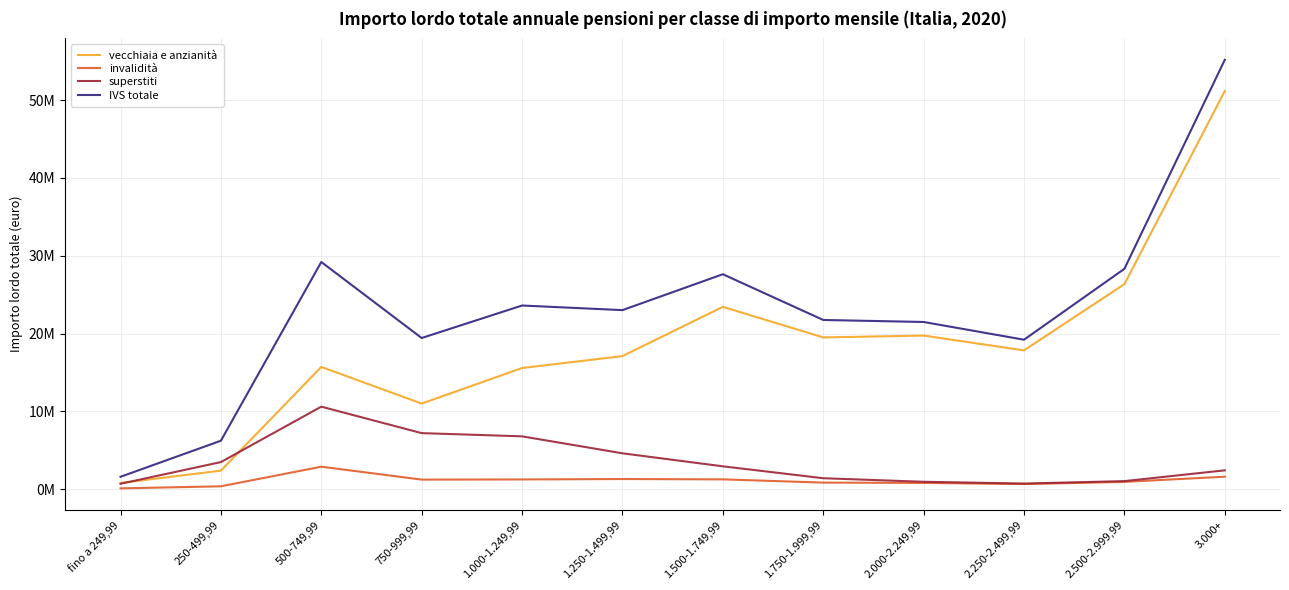

Is this an area chart (filled region under the line)?

No